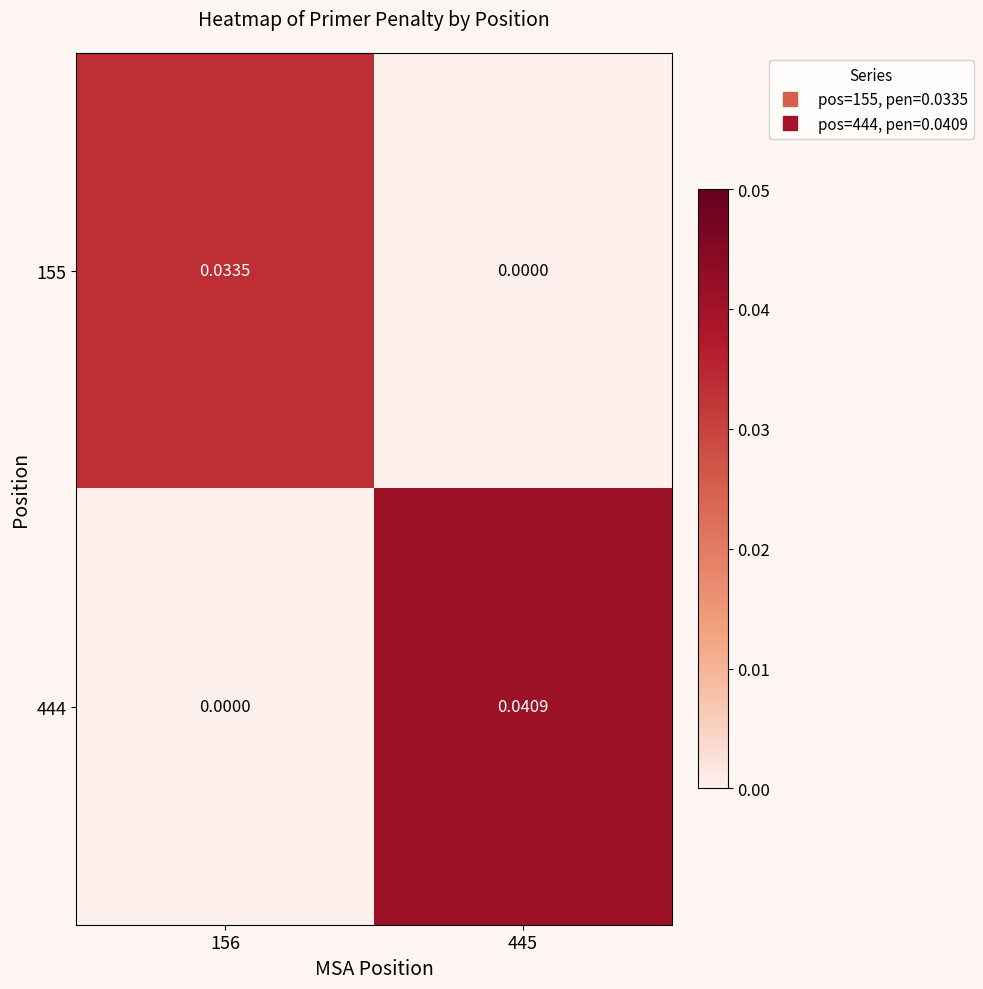

Is the value of 155 at 445 greater than the value of 444 at 445?

No